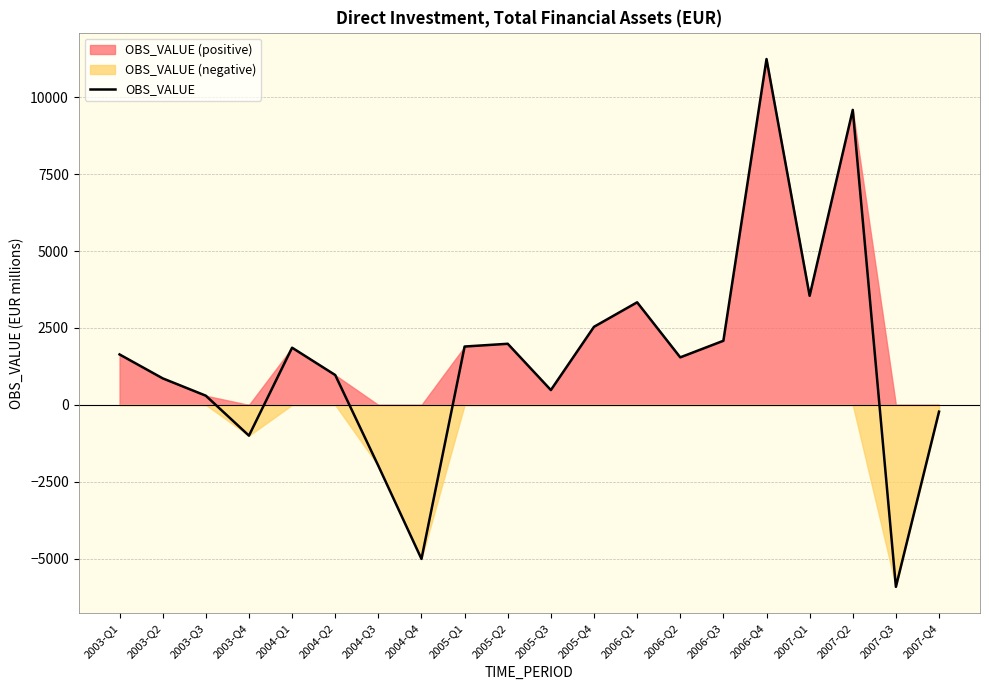

At which category does the chart reach its minimum across all series?

2007-Q3